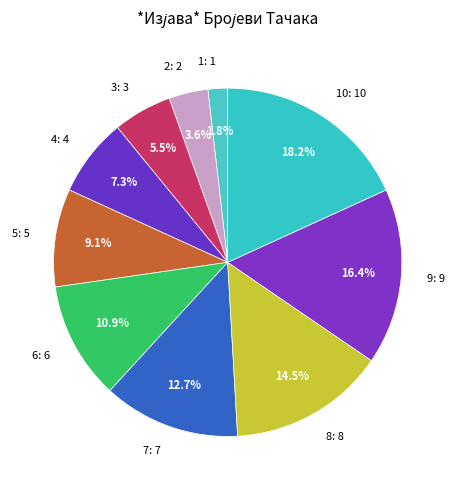

Which category has the biggest portion of the pie?

10: 10